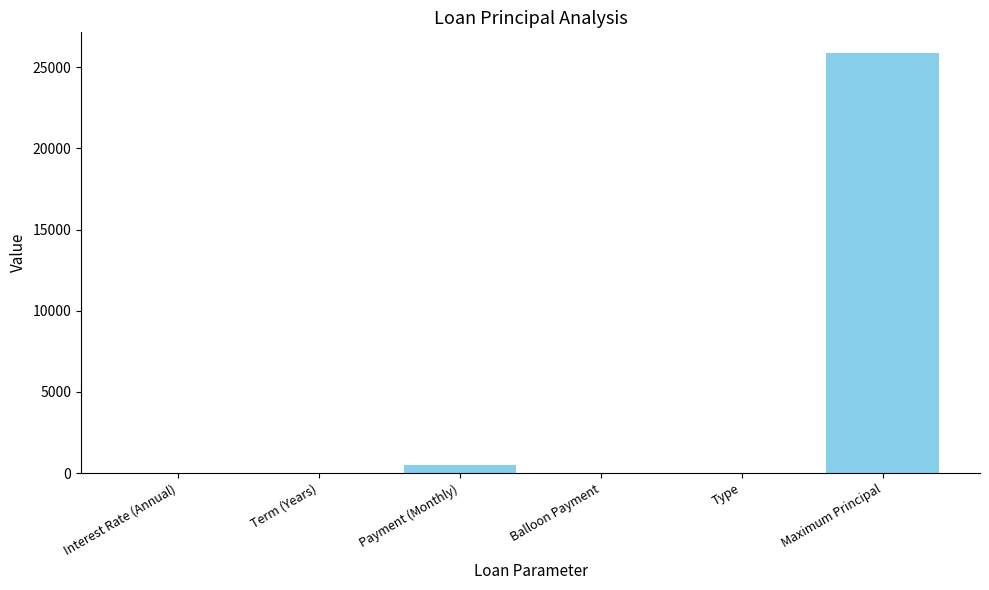

At which category does the chart reach its peak across all series?

Maximum Principal